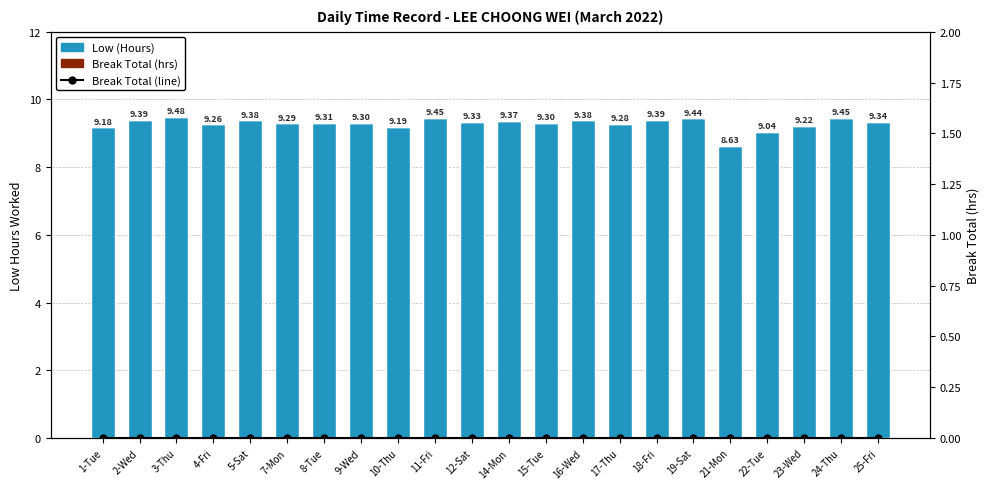

List the labels in order of Low (Hours) value, largest first.

3-Thu, 11-Fri, 24-Thu, 19-Sat, 2-Wed, 18-Fri, 5-Sat, 16-Wed, 14-Mon, 25-Fri, 12-Sat, 8-Tue, 9-Wed, 15-Tue, 7-Mon, 17-Thu, 4-Fri, 23-Wed, 10-Thu, 1-Tue, 22-Tue, 21-Mon